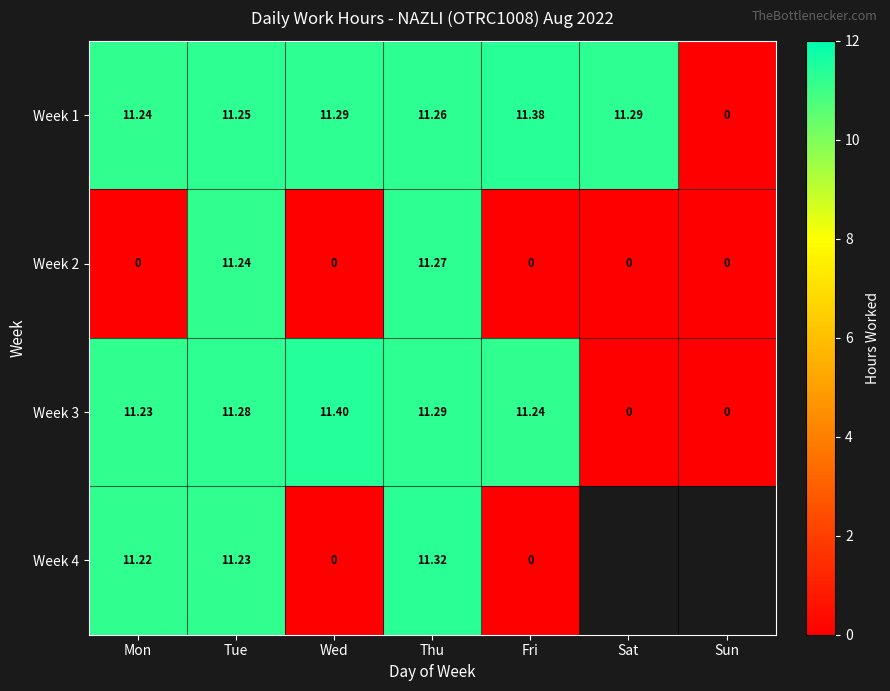

Which category has the highest value in the Week 1 series?

Fri